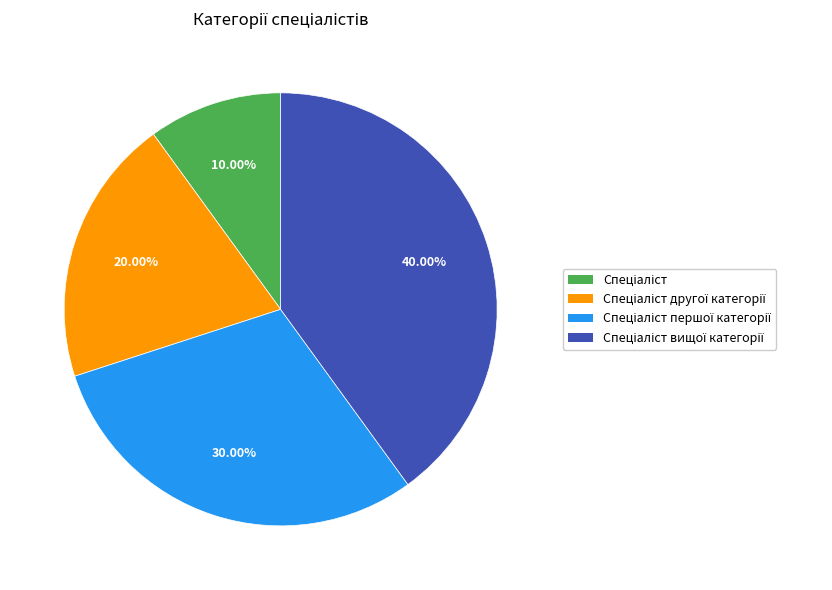

Is there a majority slice in this chart?

No